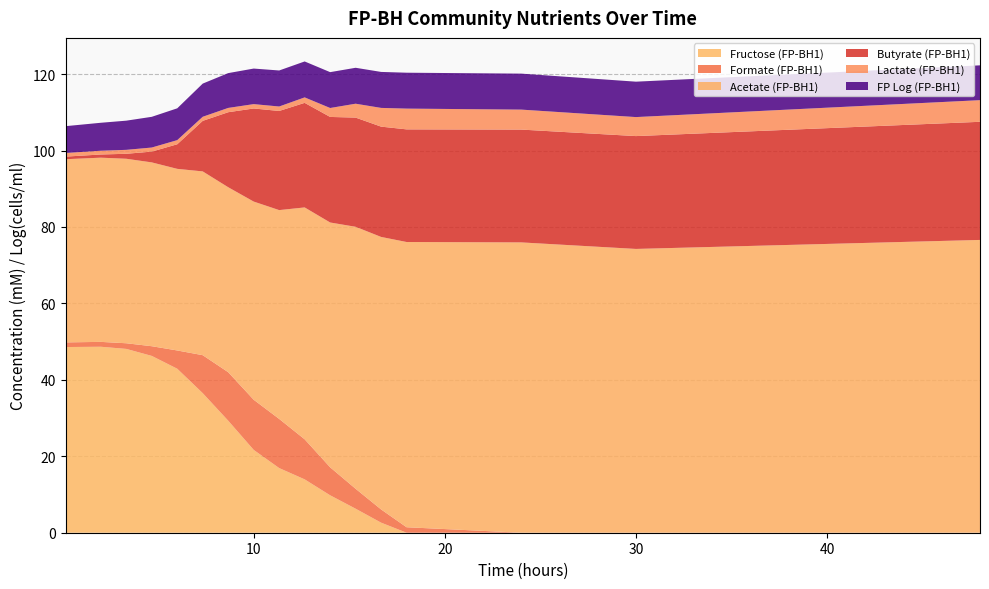

Reading left to right, transcribe all the data shown in this chart.

Fructose (FP-BH1): 48.6	48.7	48.1	46.3	42.9	36.5	29.3	21.7	16.9	14.0	9.8	6.3	2.6	0.0	0.0	0.0	0.0
Formate (FP-BH1): 1.2	1.3	1.5	2.5	4.8	9.9	12.7	13.1	12.9	10.5	7.3	5.2	3.5	1.4	0.0	0.0	0.0
Acetate (FP-BH1): 47.9	48.2	48.3	48.1	47.5	48.1	48.4	51.8	54.6	60.7	64.0	68.5	71.3	74.6	76.0	74.2	76.6
Butyrate (FP-BH1): 0.7	0.8	1.3	2.8	6.4	13.2	19.6	24.4	25.9	27.4	27.6	28.6	28.9	29.5	29.5	29.5	30.9
Lactate (FP-BH1): 0.9	1.0	1.0	1.1	1.1	1.1	1.1	1.1	1.2	1.4	2.3	3.6	4.9	5.4	5.2	5.0	5.7
FP Log (FP-BH1): 7.0	7.3	7.6	8.0	8.3	8.7	9.1	9.3	9.4	9.4	9.4	9.4	9.4	9.4	9.4	9.3	9.1